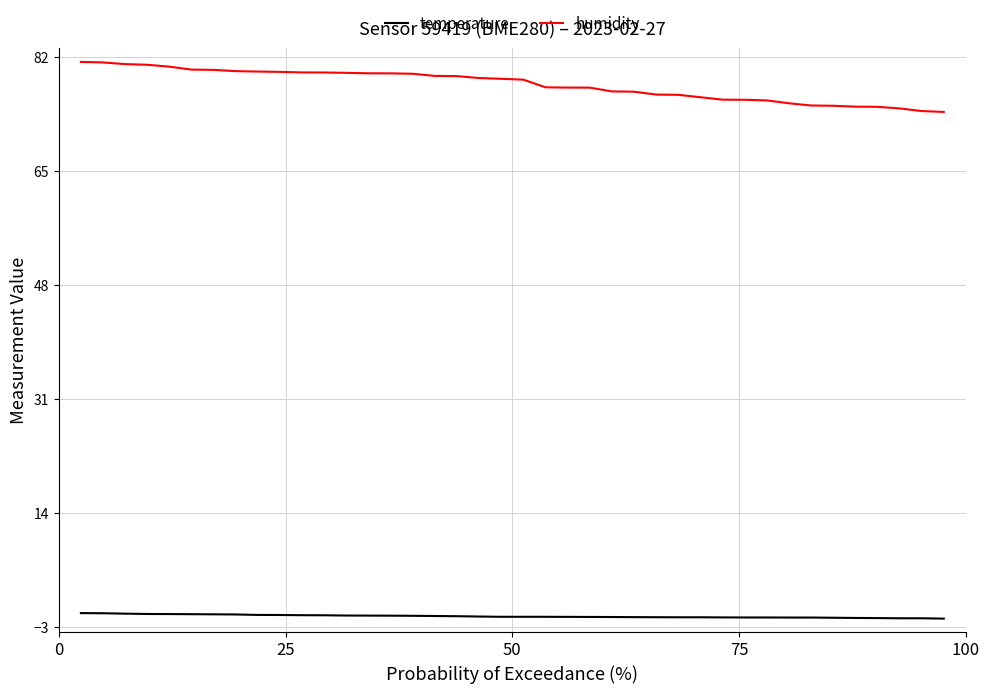

What is the average value of the temperature series?

-1.4